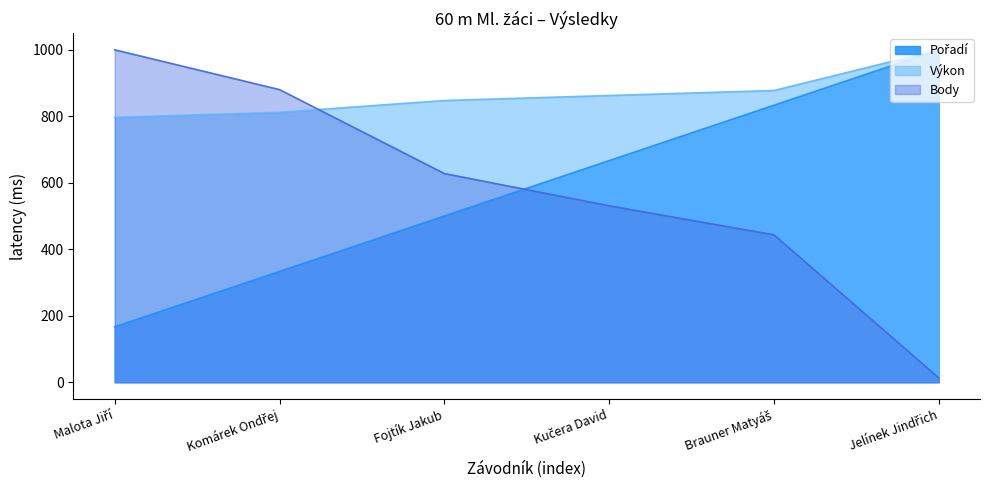

True or false: Pořadí and Výkon cross at least once.

False